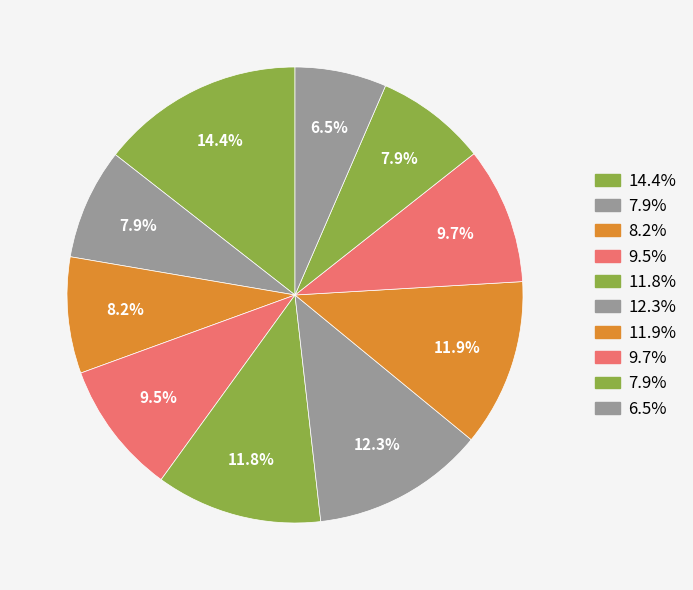

Is there a majority slice in this chart?

No